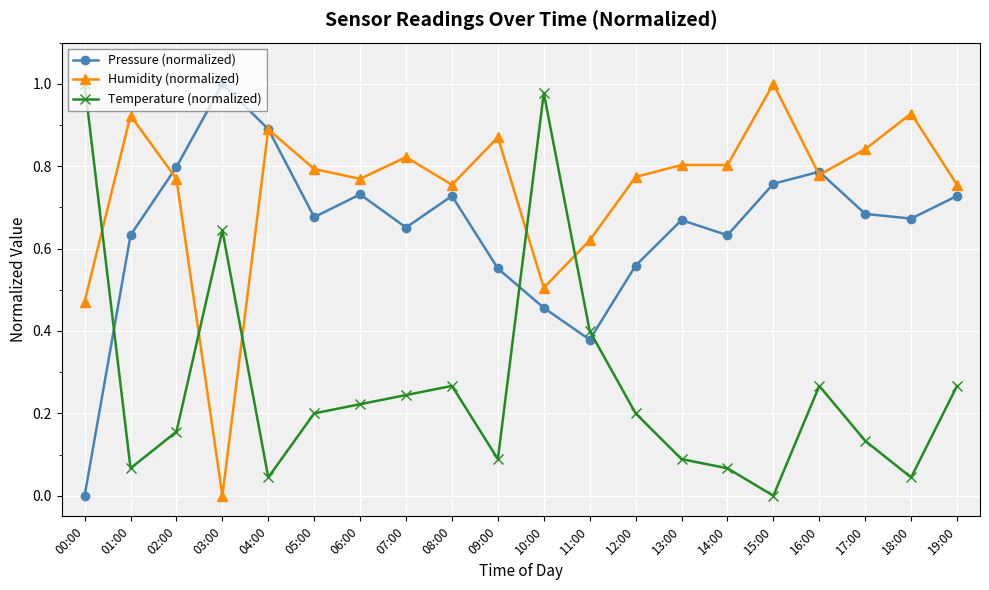

The Pressure (normalized) series shows 0.9 at 01:00. True or false?

False